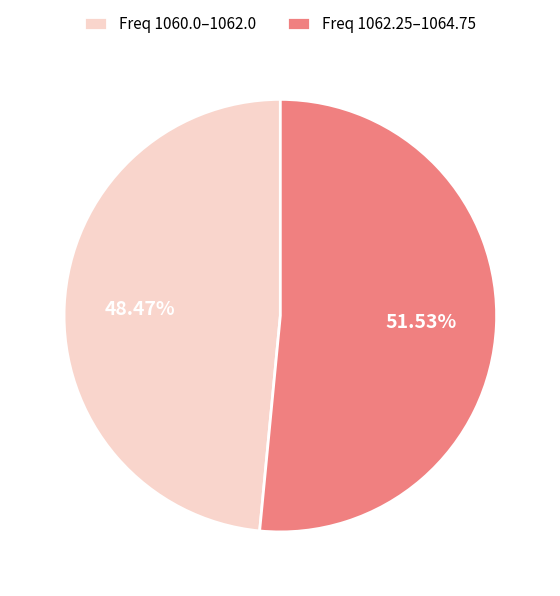

What is the smallest slice in the pie chart?

Freq 1060.0–1062.0